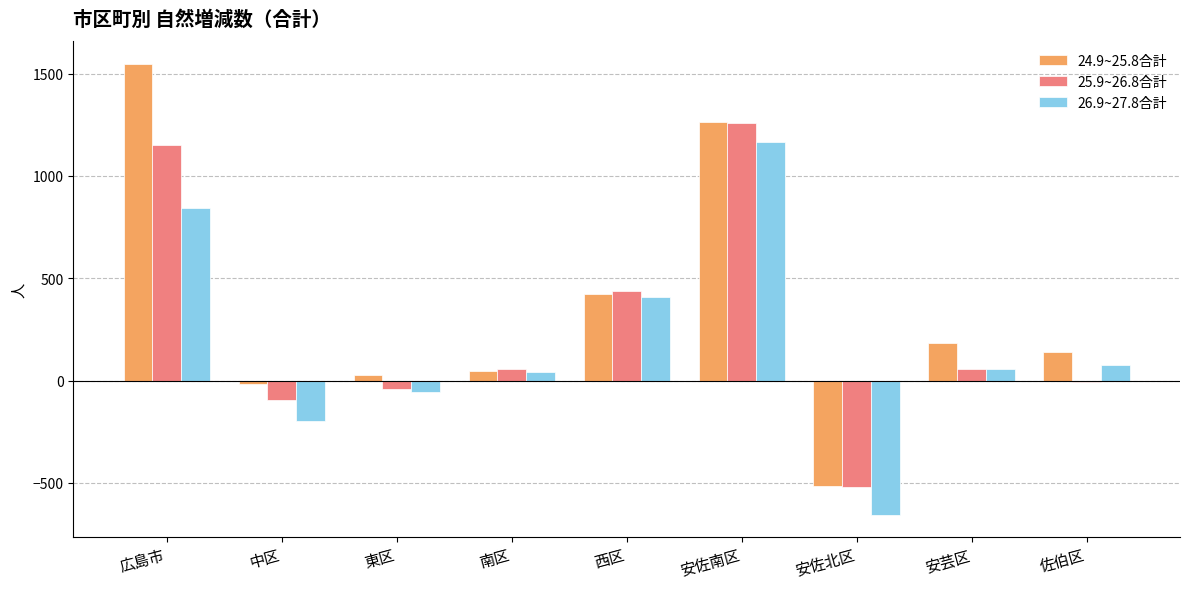

Rank the series by their maximum value, from lowest to highest.

26.9~27.8合計, 25.9~26.8合計, 24.9~25.8合計